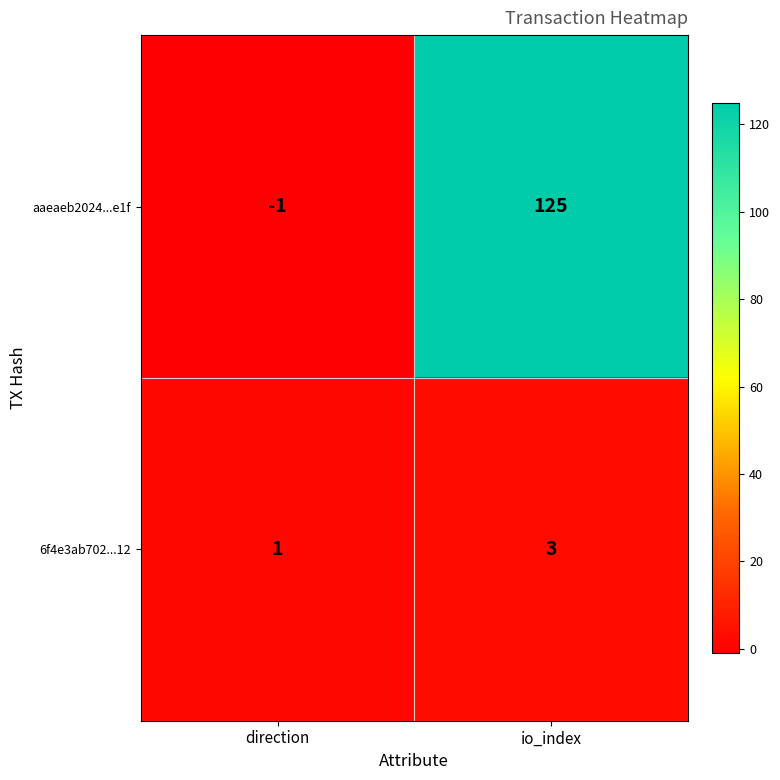

How many categories are shown in the chart?

2